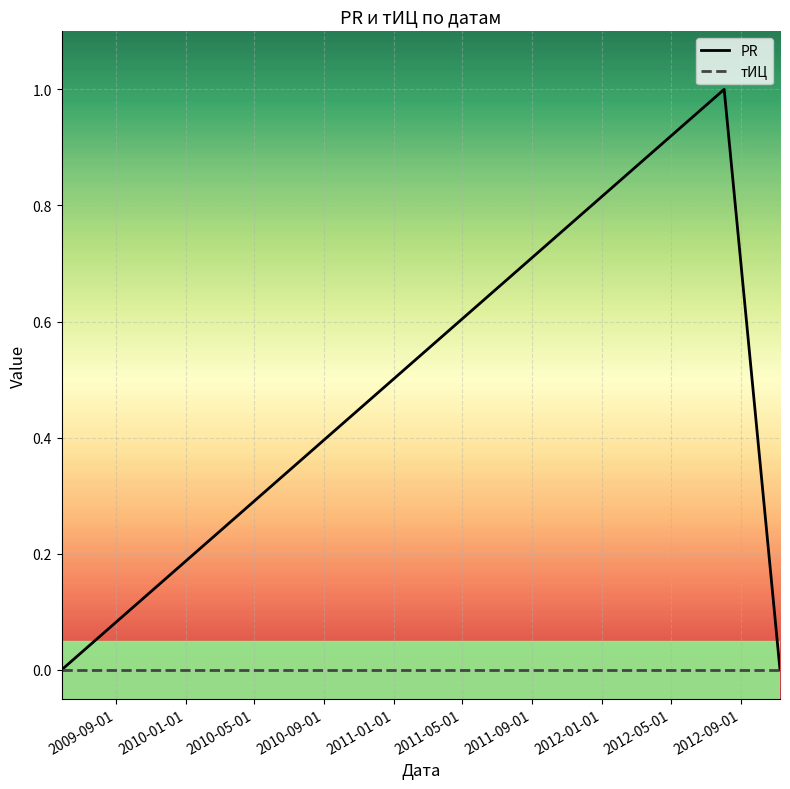

Which series has the largest range (max minus min)?

PR